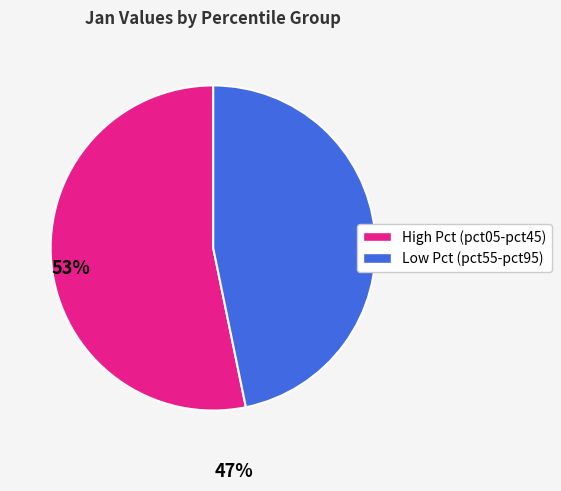

Count the number of slices in the pie.

2